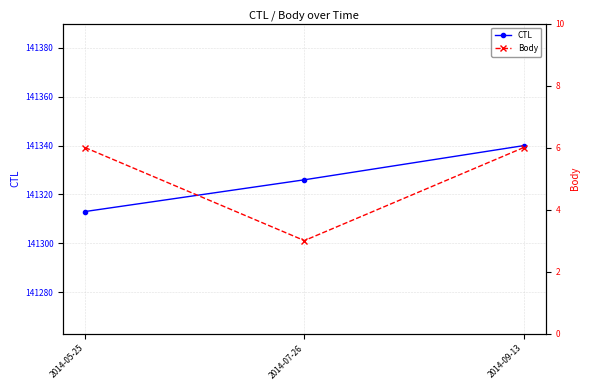

True or false: Body has a value of 10 at 2014-09-13.

False